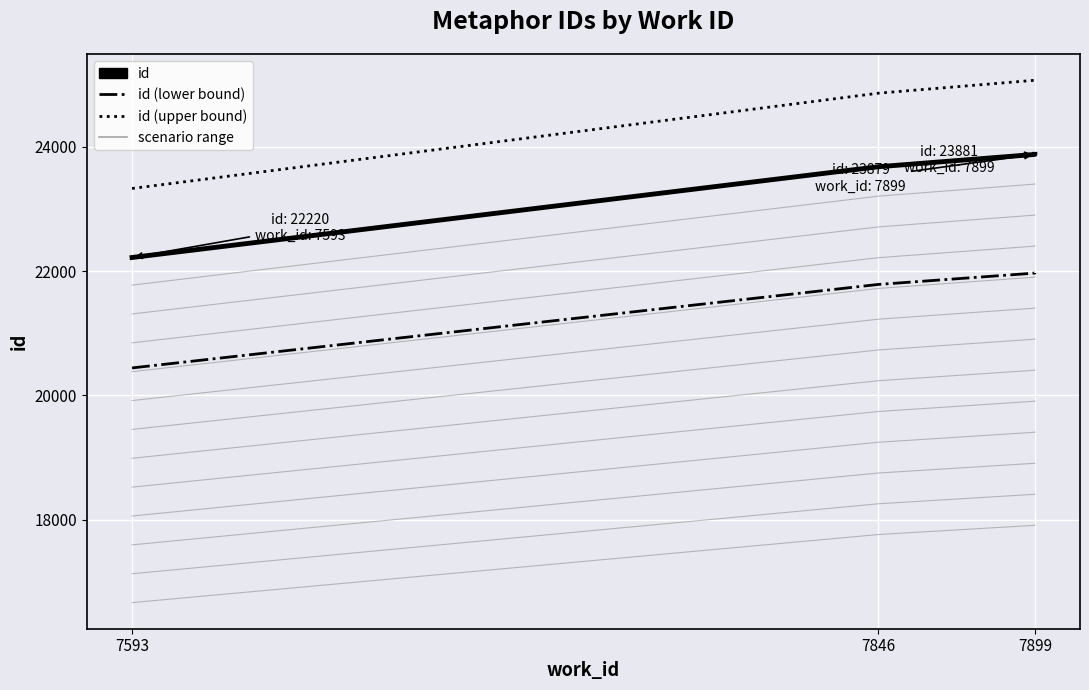

Which category has the lowest value across all series?

7593